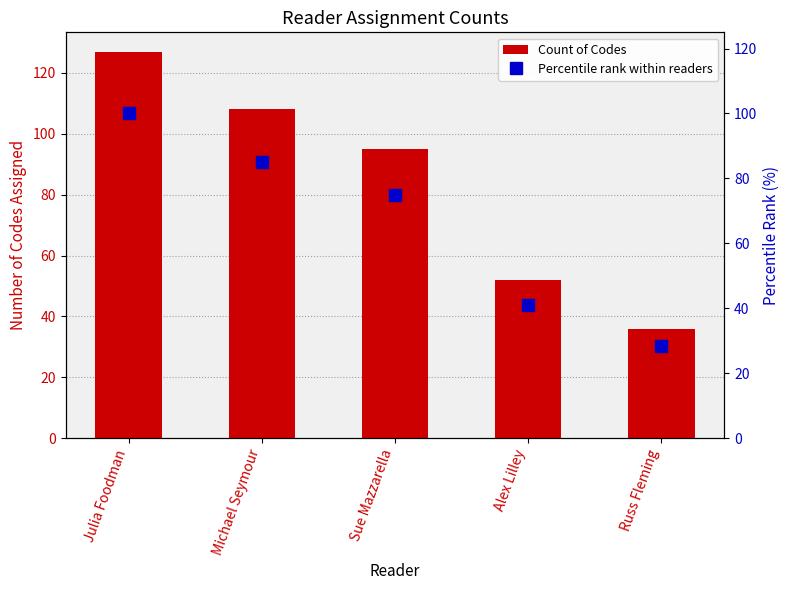

Is it true that Percentile rank within readers equals 10.0 at Alex Lilley?

False